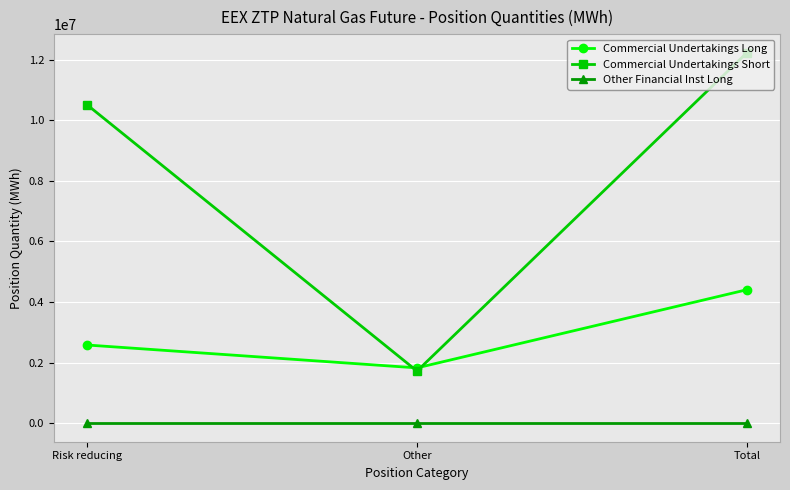

What are all the series names shown in the legend?

Commercial Undertakings Long, Commercial Undertakings Short, Other Financial Inst Long